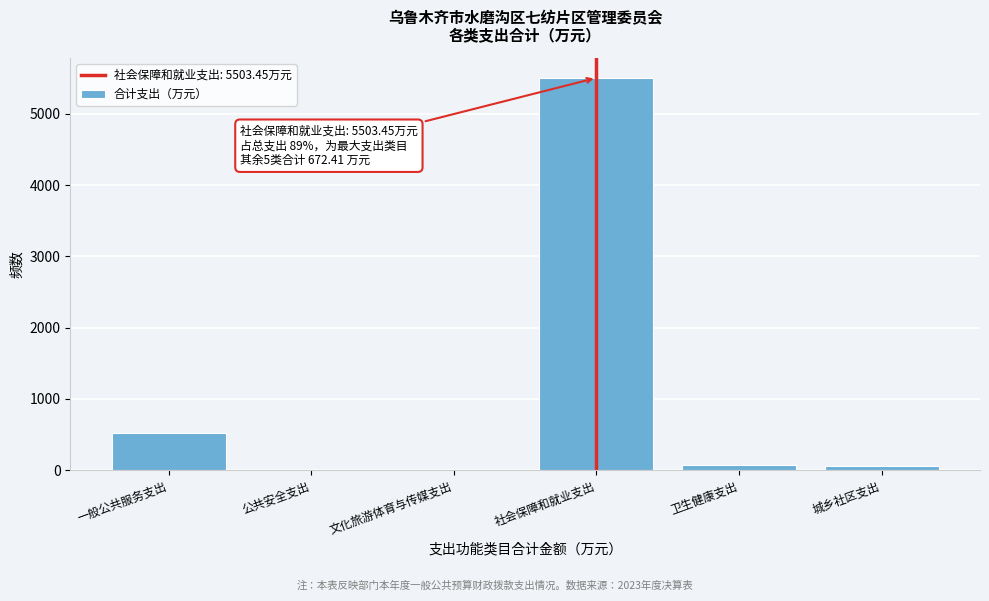

At which category does the chart reach its peak across all series?

社会保障和就业支出